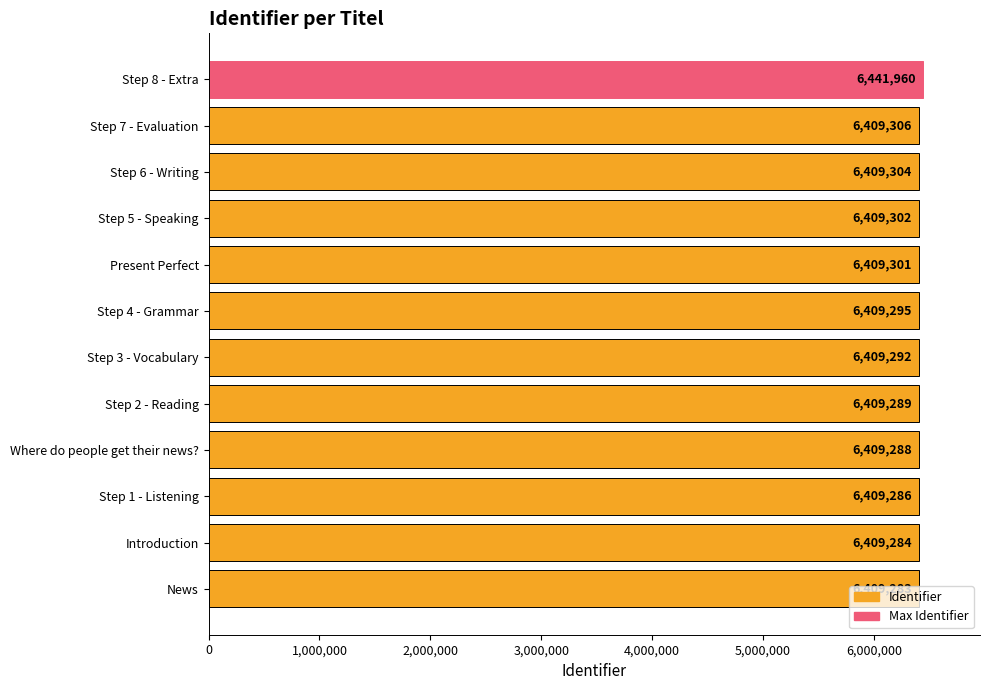

Rank the categories by value from lowest to highest.

News, Introduction, Step 1 - Listening, Where do people get their news?, Step 2 - Reading, Step 3 - Vocabulary, Step 4 - Grammar, Present Perfect, Step 5 - Speaking, Step 6 - Writing, Step 7 - Evaluation, Step 8 - Extra